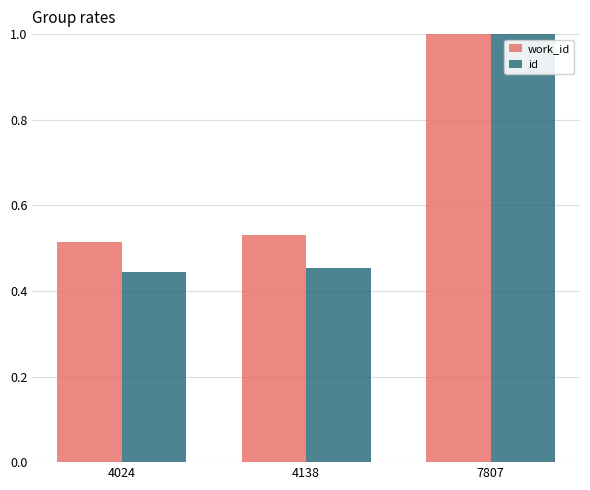

The value of work_id at 4024 is 0.9. True or false?

False